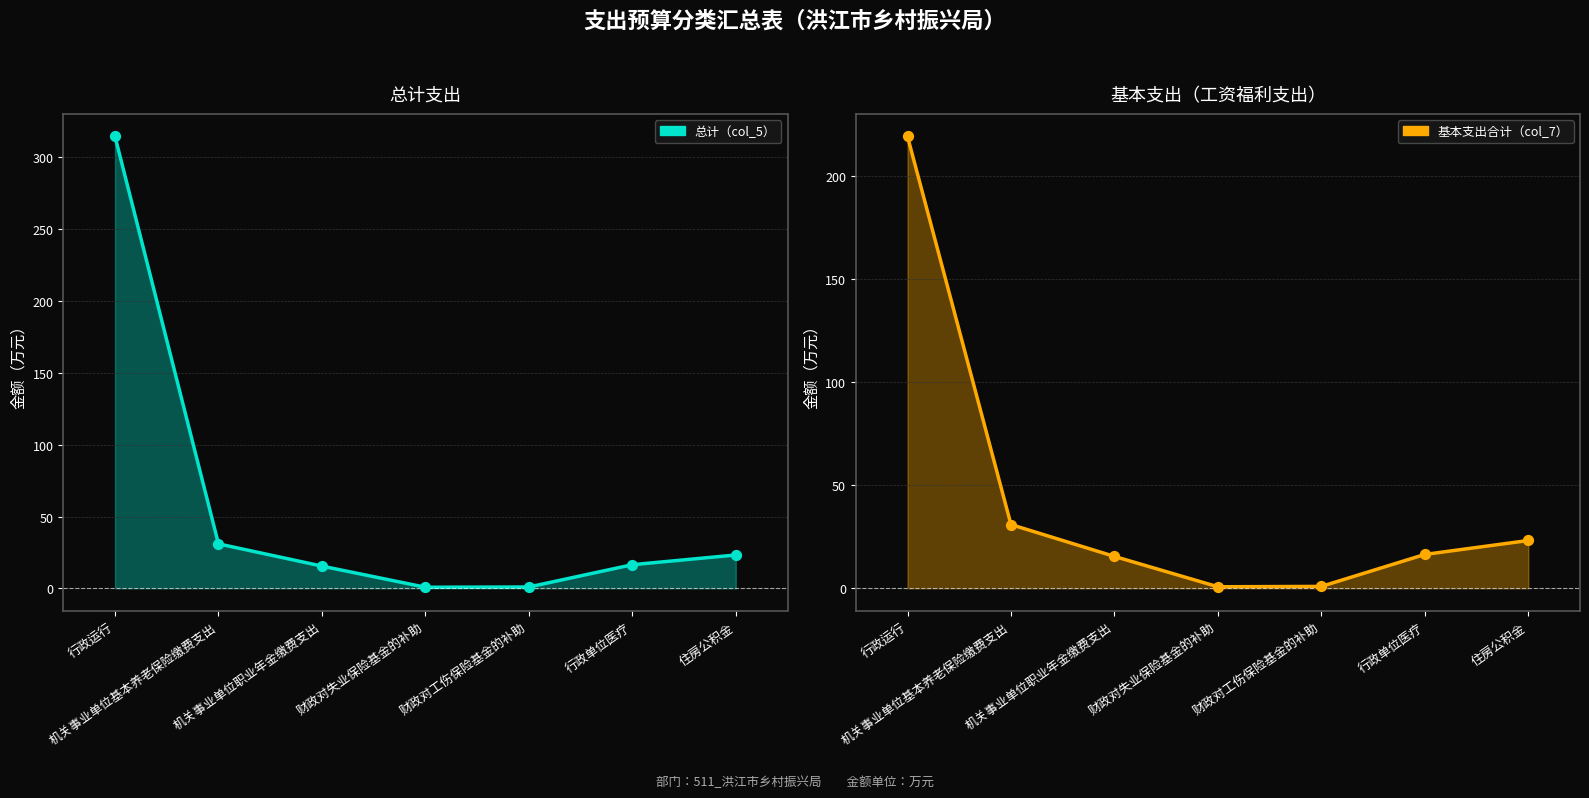

Which series has the largest total across all categories?

总计（col_5）